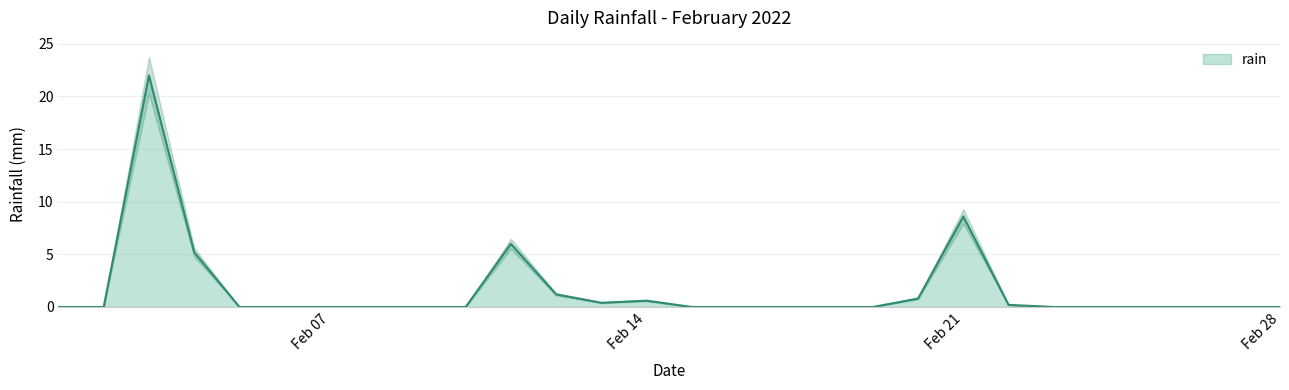

True or false: the data shows 0.0 at 2022-02-01.

True